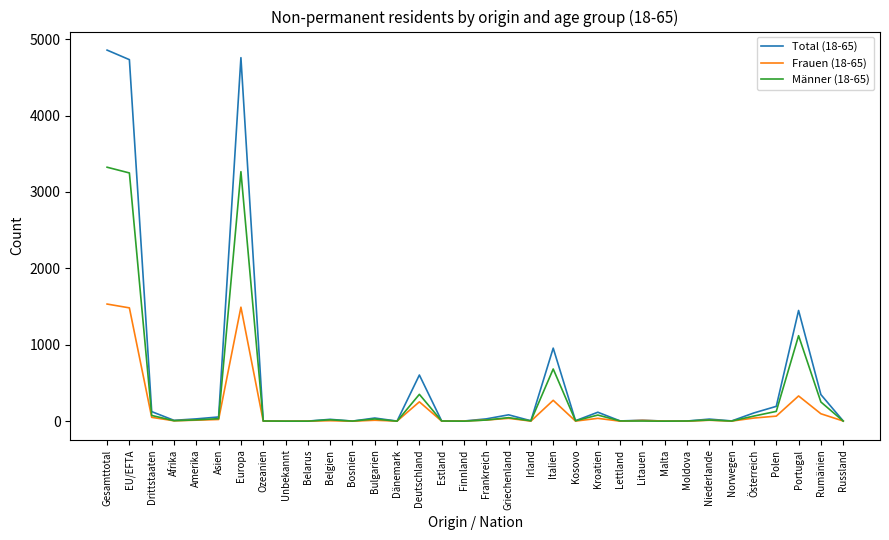

Where is Total (18-65) nearest to the value 2428?

Portugal